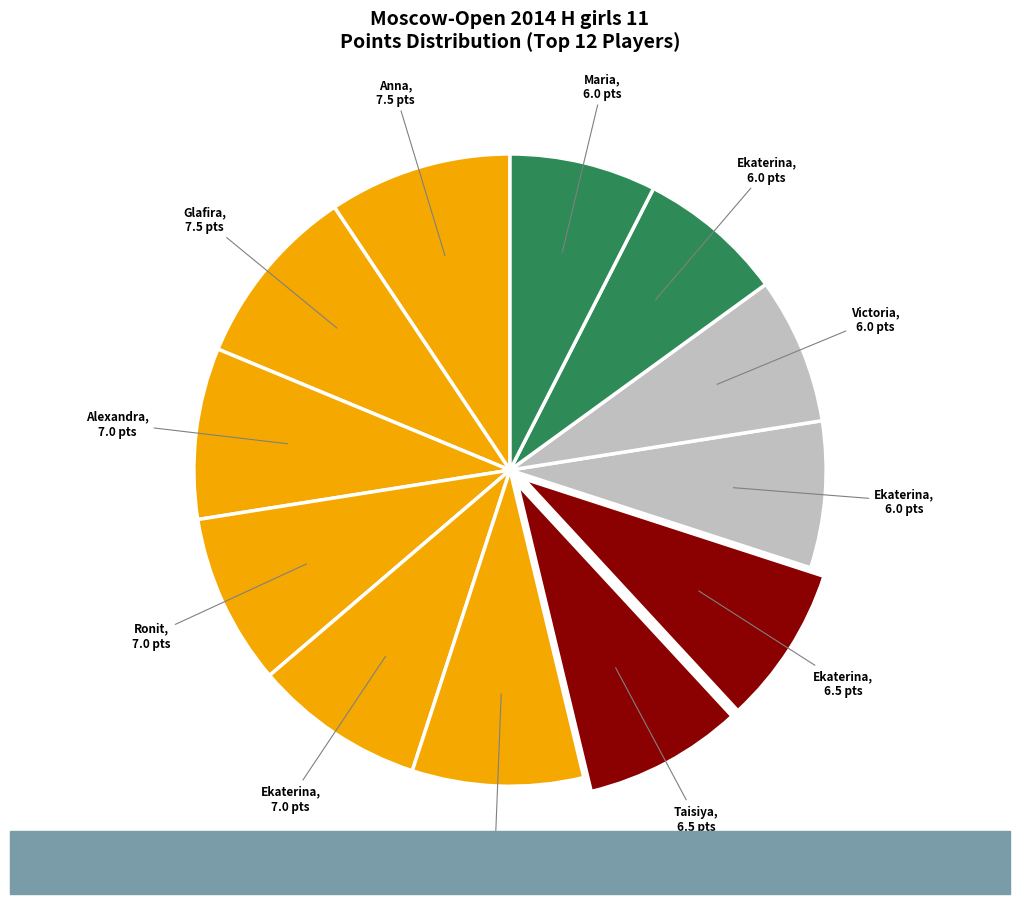

Rank the categories by value from highest to lowest.

Podgornova Anna, Usacheva Glafira, Afanasieva Alexandra, Levitan Ronit, Levicheva Ekaterina, Smagina Sofya, Tereshechkina Taisiya, Sosnina Ekaterina, Granovskaya Ekaterina, Gnilorybova Victoria, Zavgorodneva Ekaterina, Girshgorn Maria